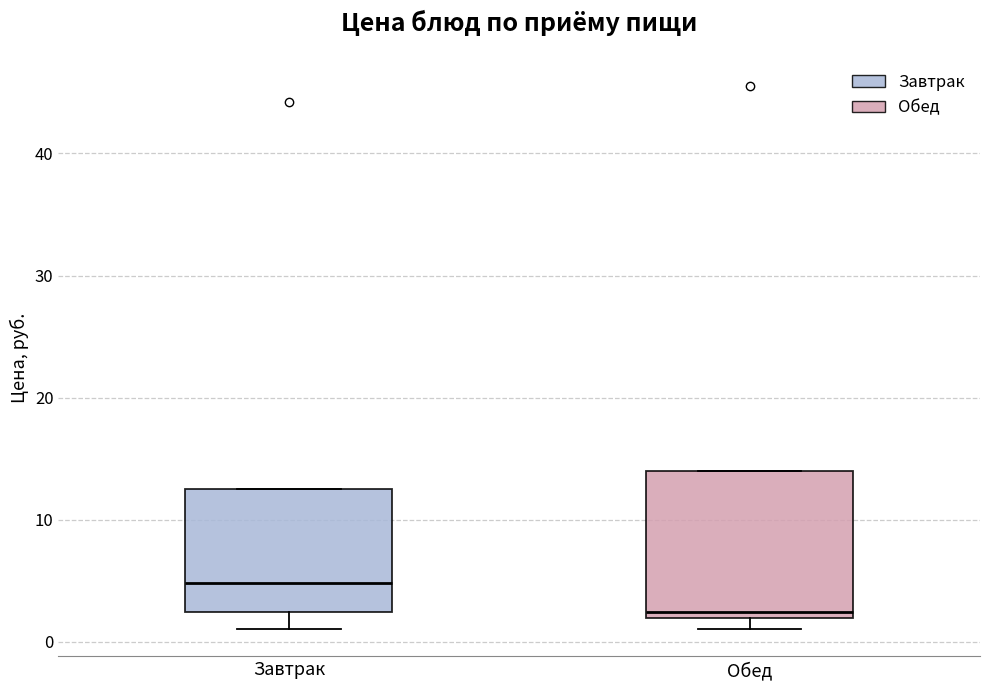

Which box has the highest median line?

Завтрак